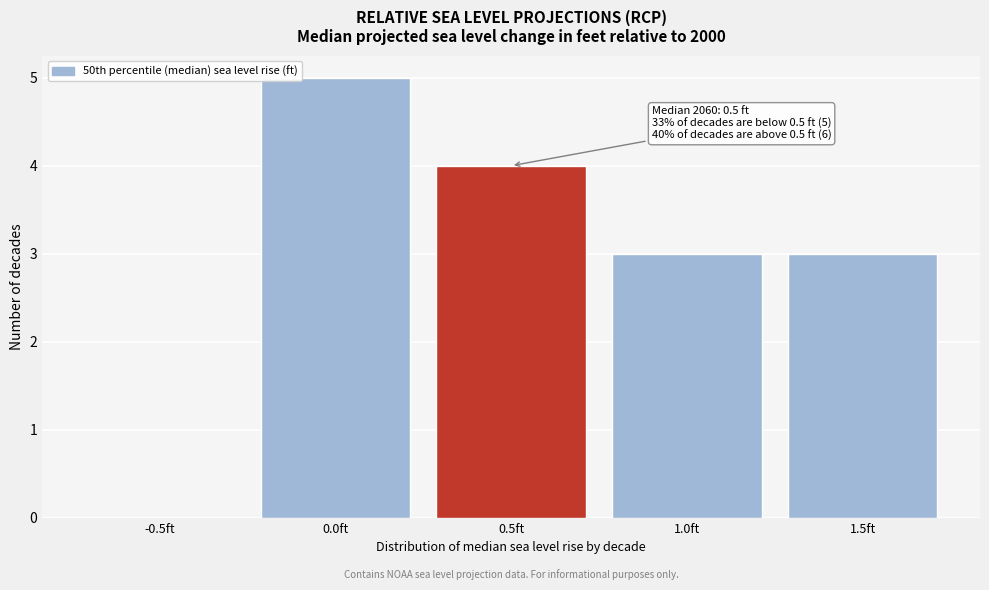

Reading left to right, extract all data points from this chart.

-0.5ft=0	0.0ft=5	0.5ft=4	1.0ft=3	1.5ft=3